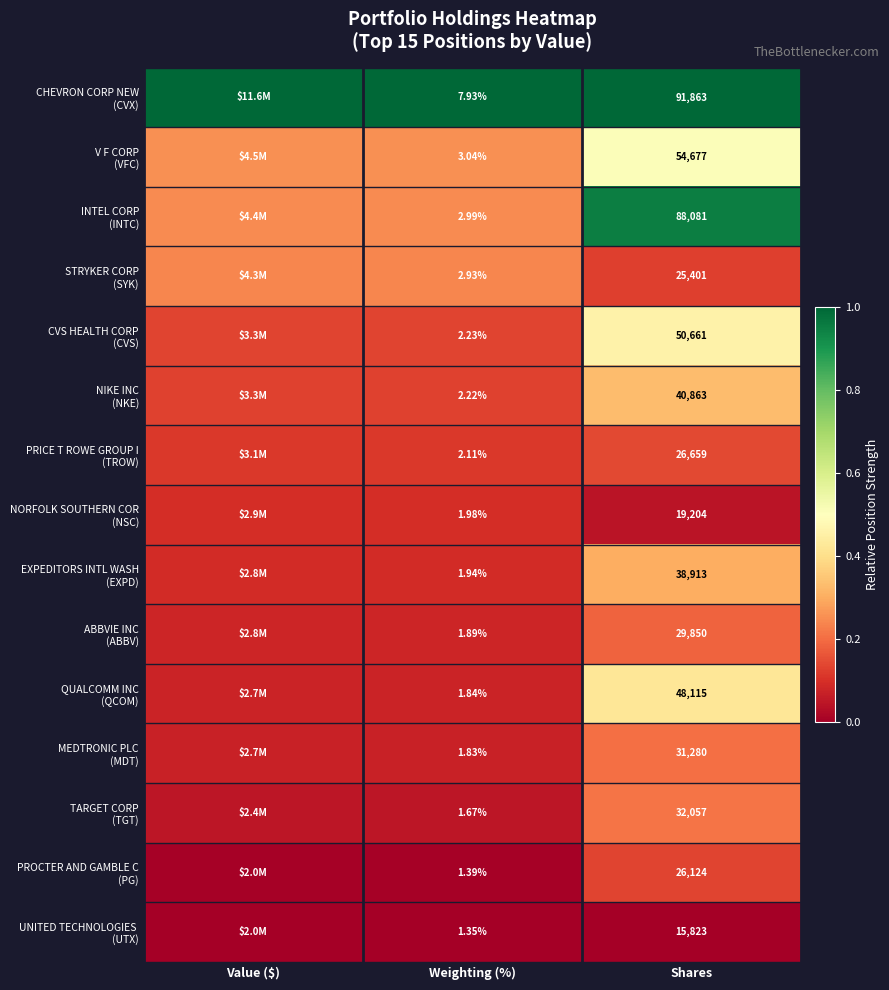

Which series has the largest total across all categories?

CHEVRON CORP NEW (CVX)